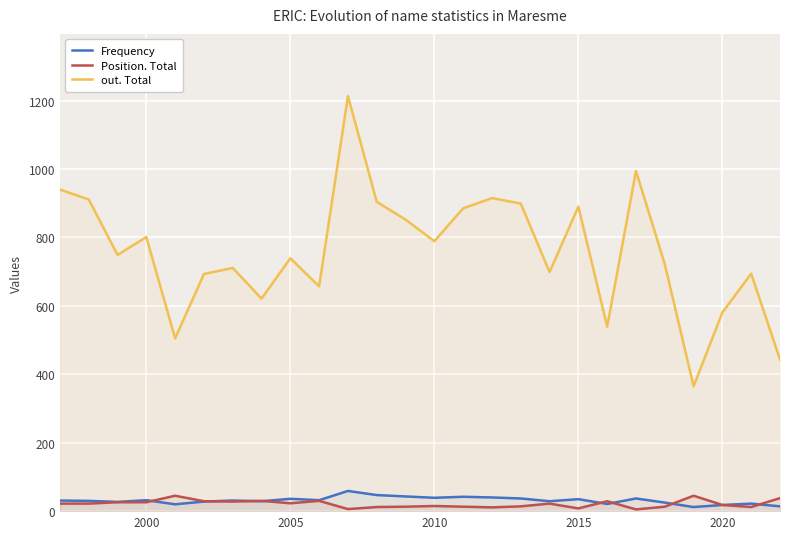

Is it true that Frequency equals 18 at 2020?

True